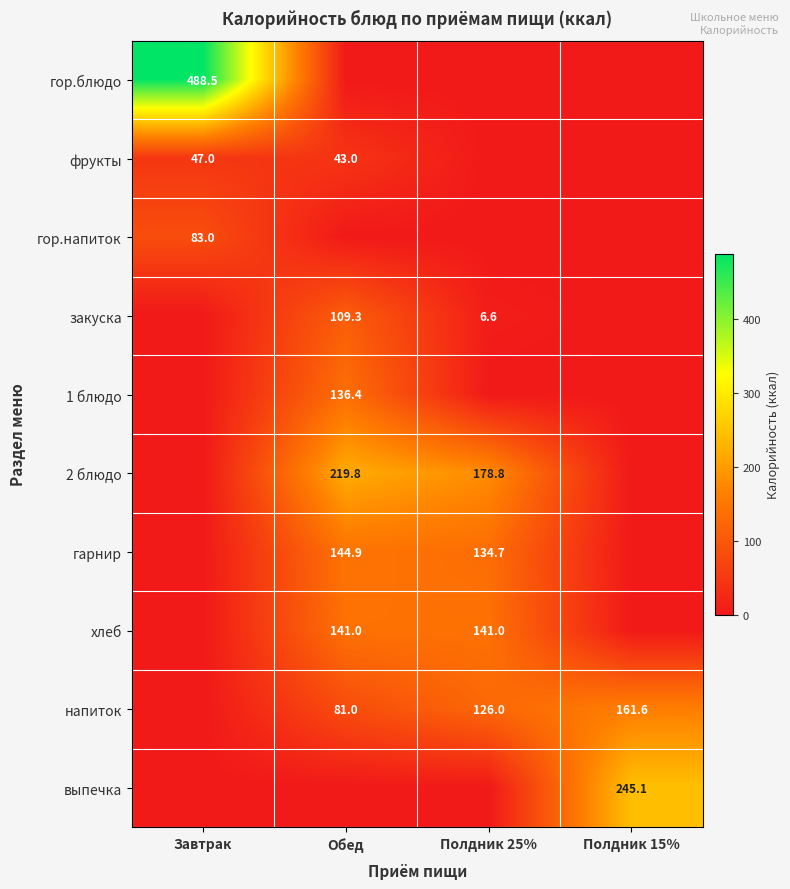

At how many categories does at least one series exceed 213?

3